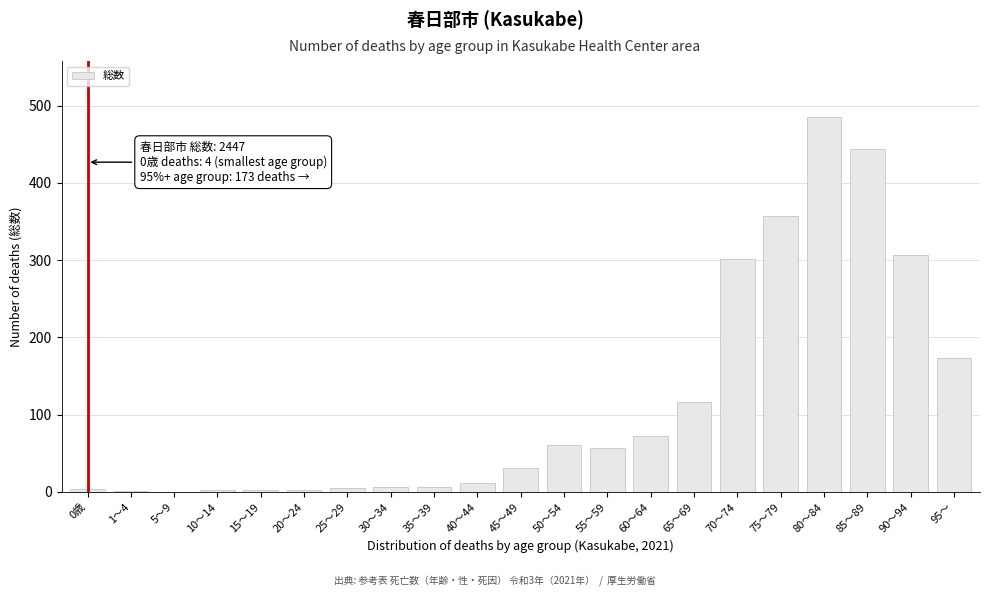

What is the sum of all values?

2447